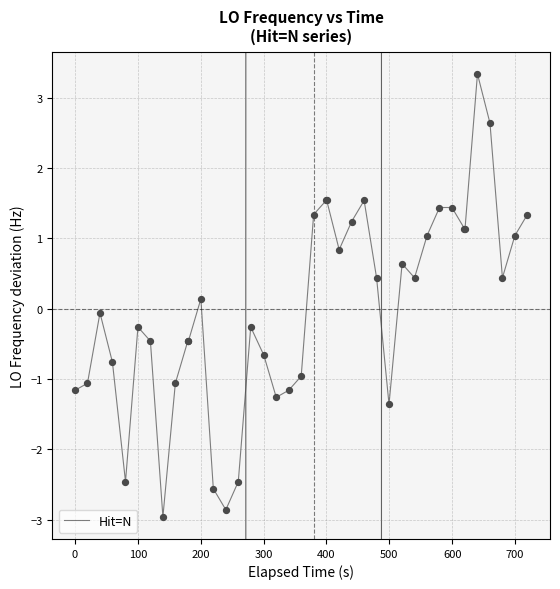

What is the greatest value displayed?

3.3